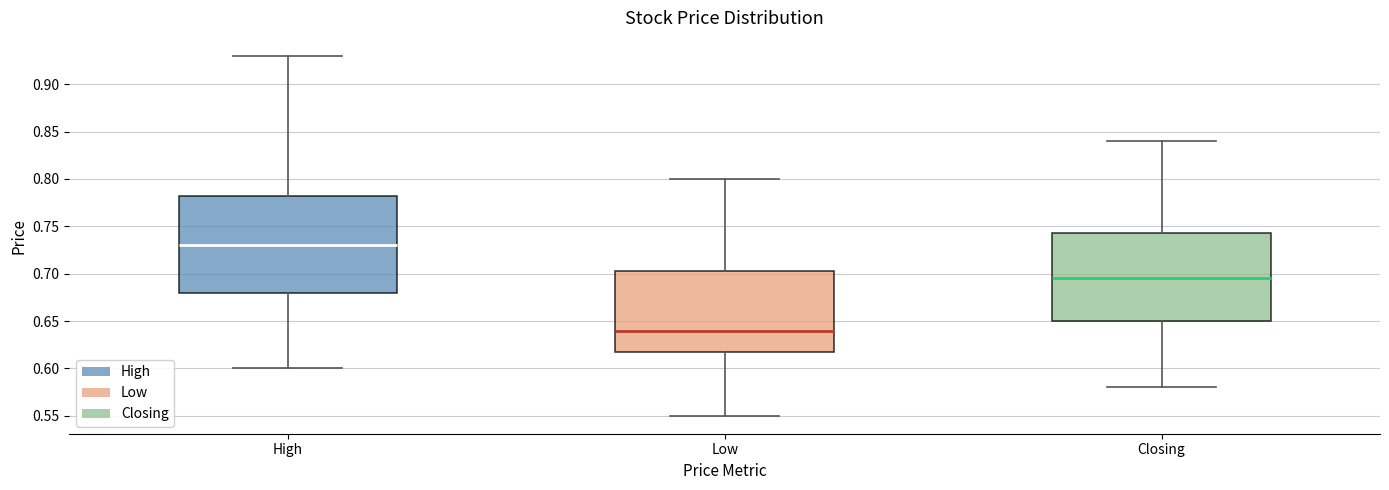

Reading left to right, transcribe this box plot: for each box, give where its median line is, the range the box spans, and where its two whiskers end, as read against the y-axis. The values are not printed on the chart, so give them approximately, as read against the axis.

High: median 0.730, box 0.680 to 0.785, whiskers 0.600 to 0.930
Low: median 0.640, box 0.620 to 0.705, whiskers 0.550 to 0.800
Closing: median 0.695, box 0.650 to 0.745, whiskers 0.580 to 0.840